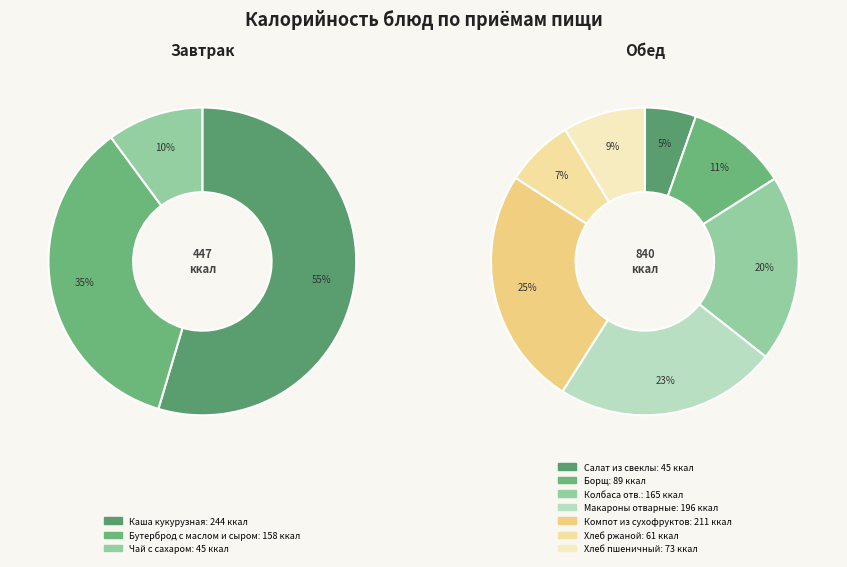

Is there any slice that represents more than half of the pie?

No